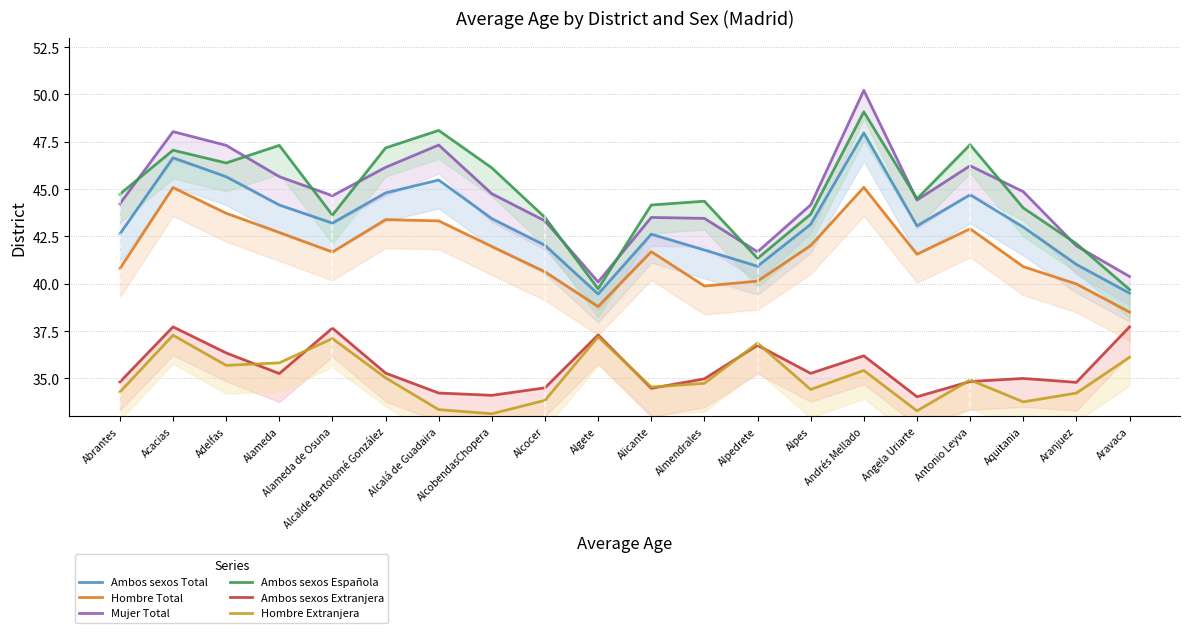

What is the value of the Hombre Total point at the 18th from the left?

40.9